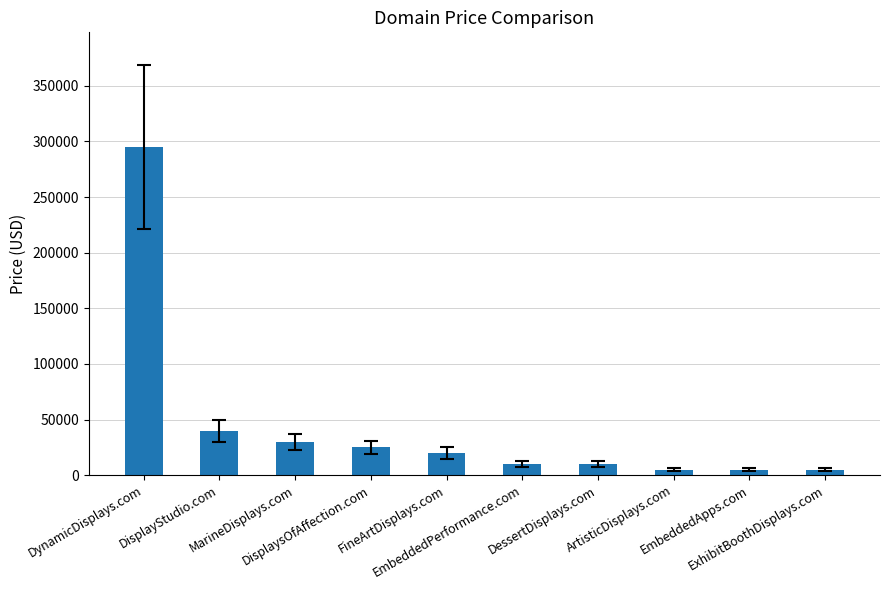

What is the value of the 3rd bar from the left?

29888